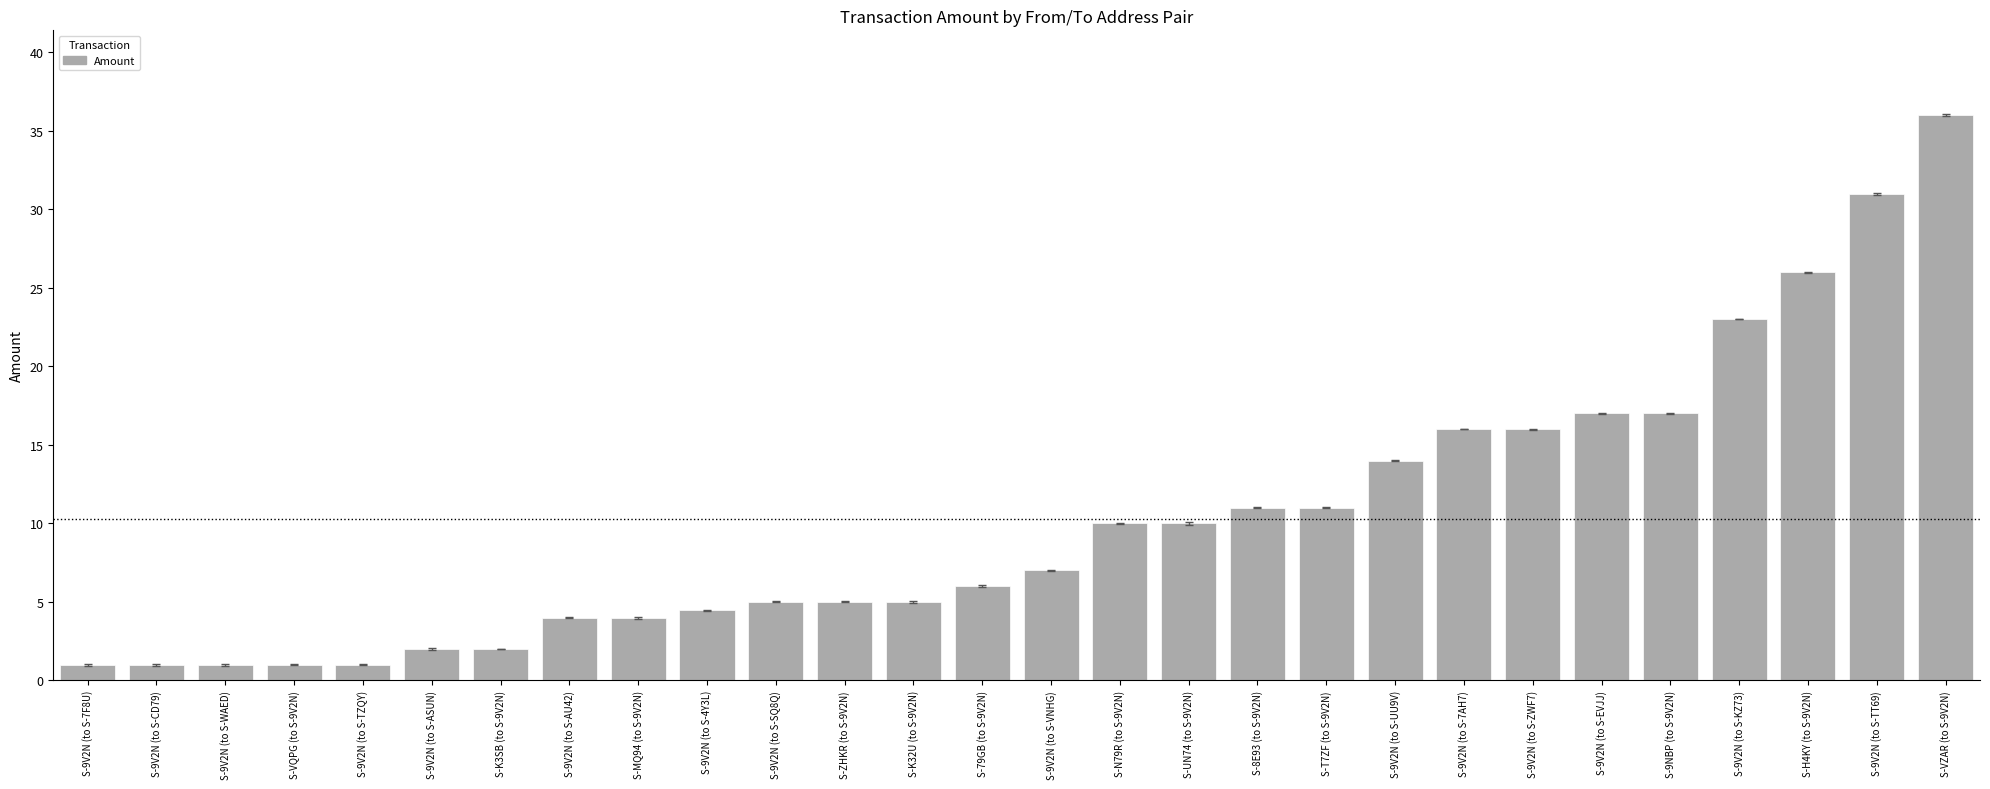

How many series are shown in this chart?

1